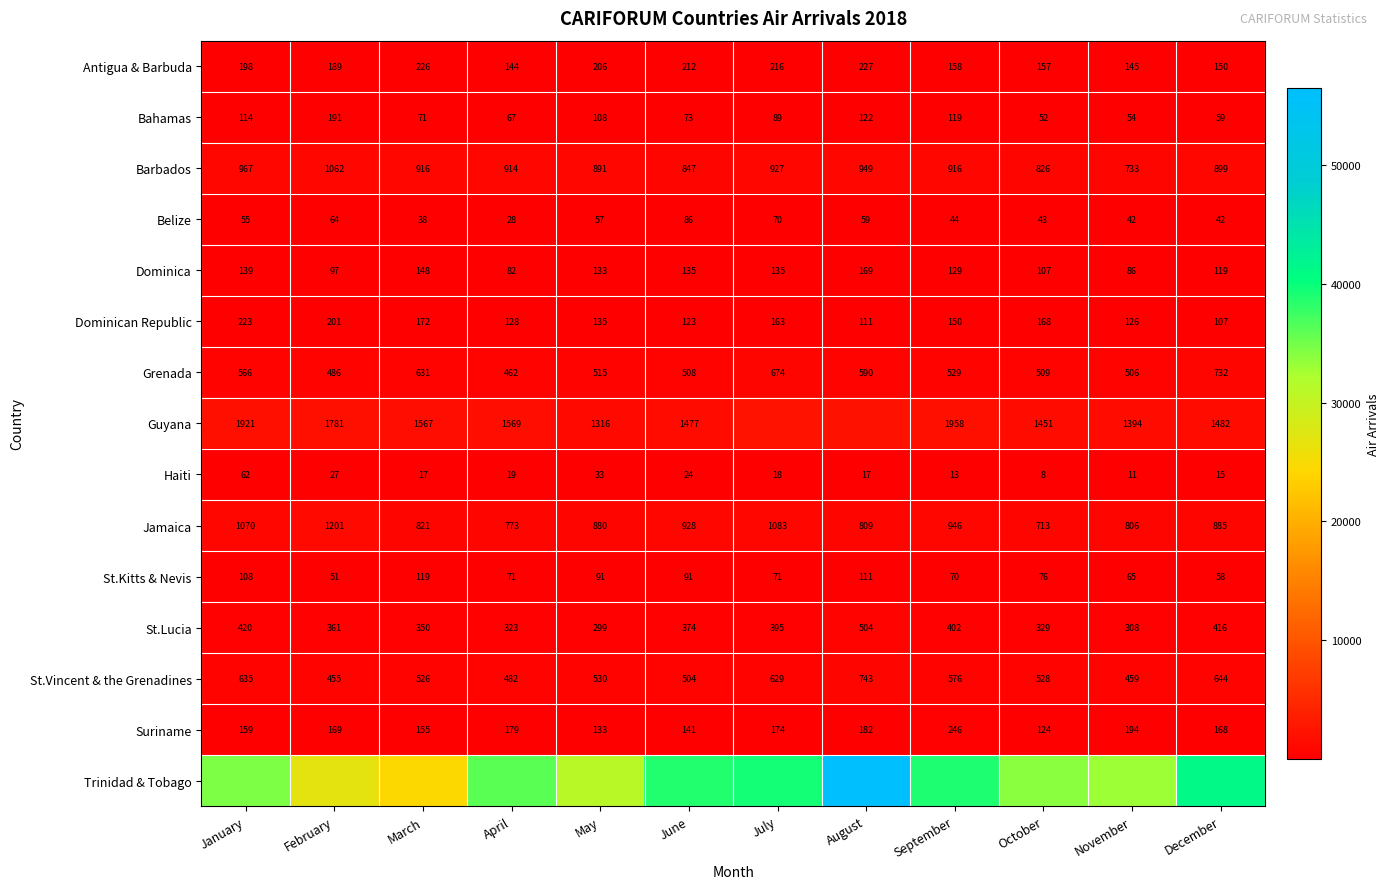

Read the Antigua & Barbuda value at April, to the nearest 5.

145